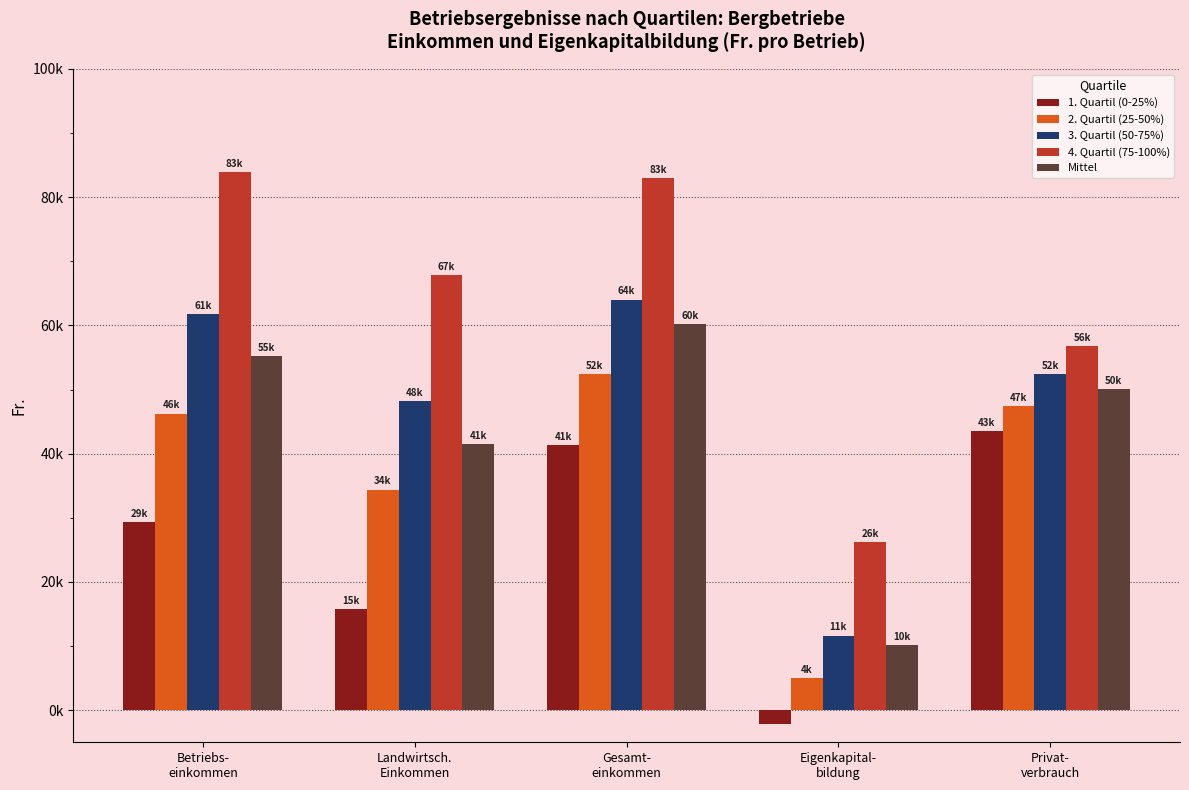

What are all the series names shown in the legend?

1. Quartil (0-25%), 2. Quartil (25-50%), 3. Quartil (50-75%), 4. Quartil (75-100%), Mittel